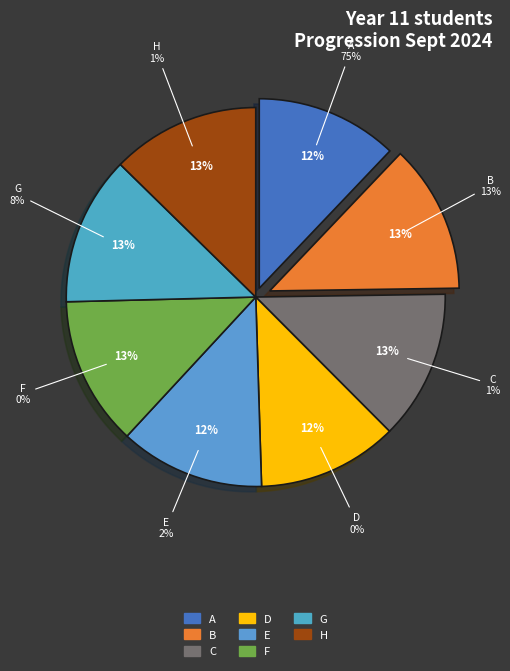

What percentage is the D slice, to the nearest percent?

12%